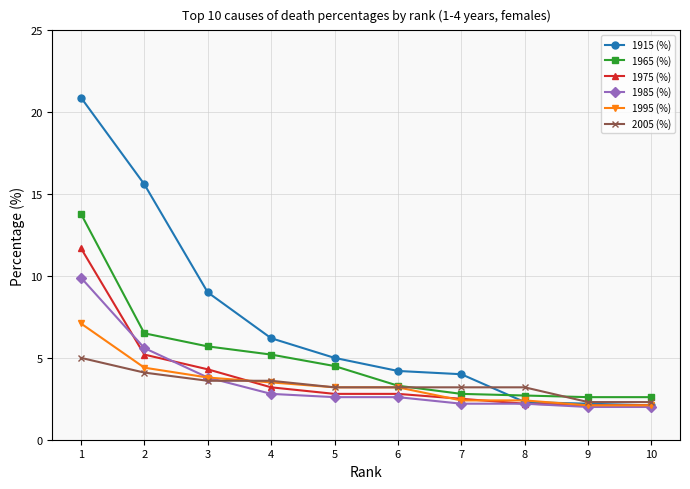

True or false: 1985 (%) and 2005 (%) intersect in this chart.

True